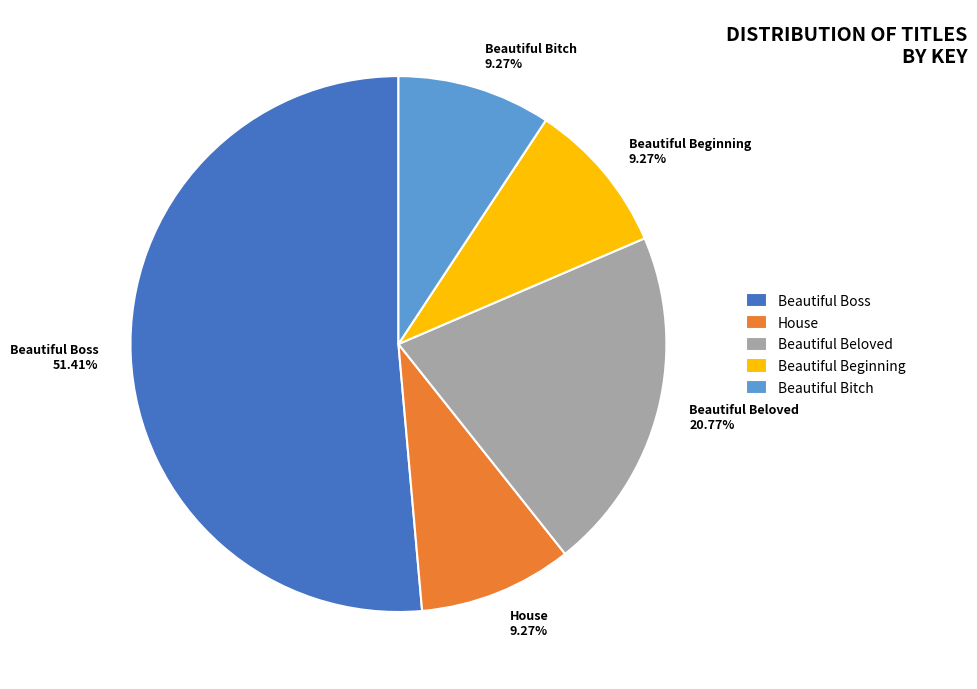

How many slices are in this pie chart?

5